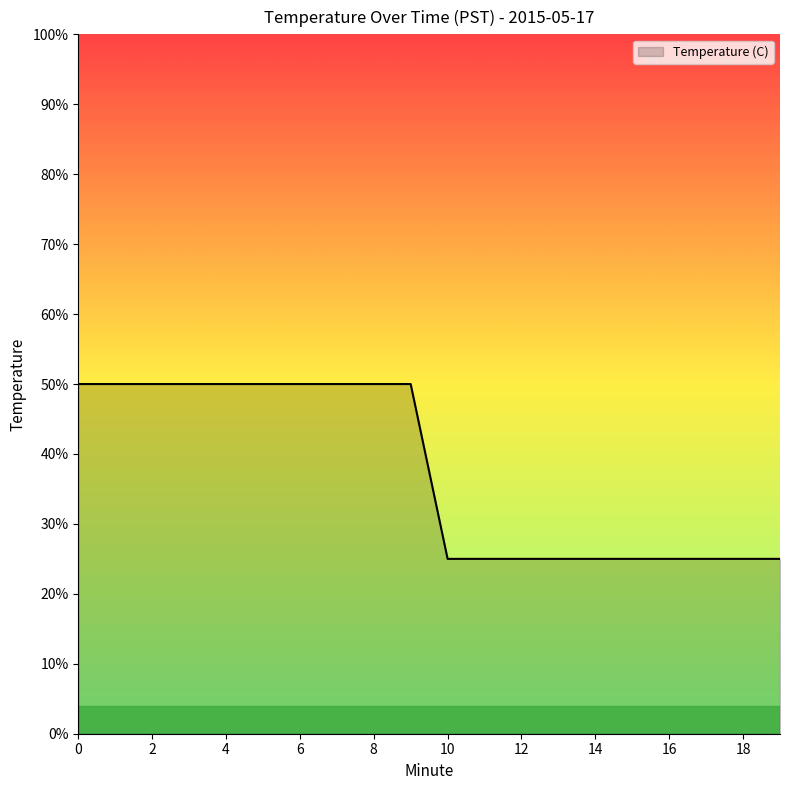

Is this an area chart (filled region under the line)?

Yes